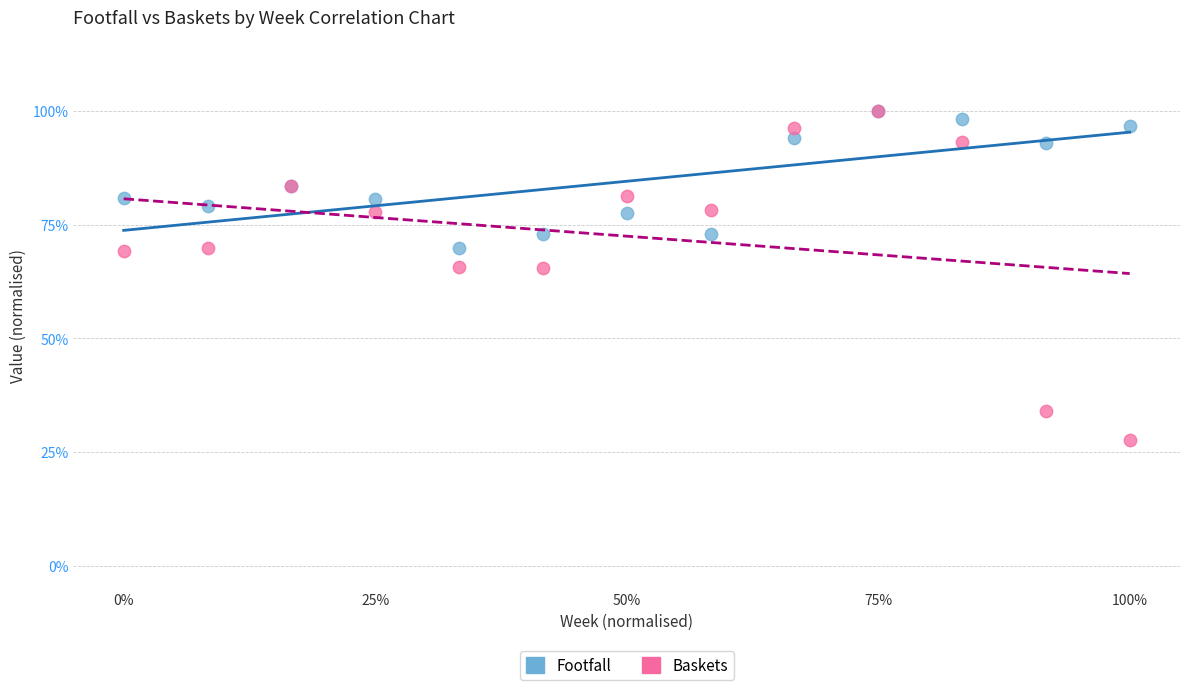

What are all the series names shown in the legend?

Footfall, Baskets